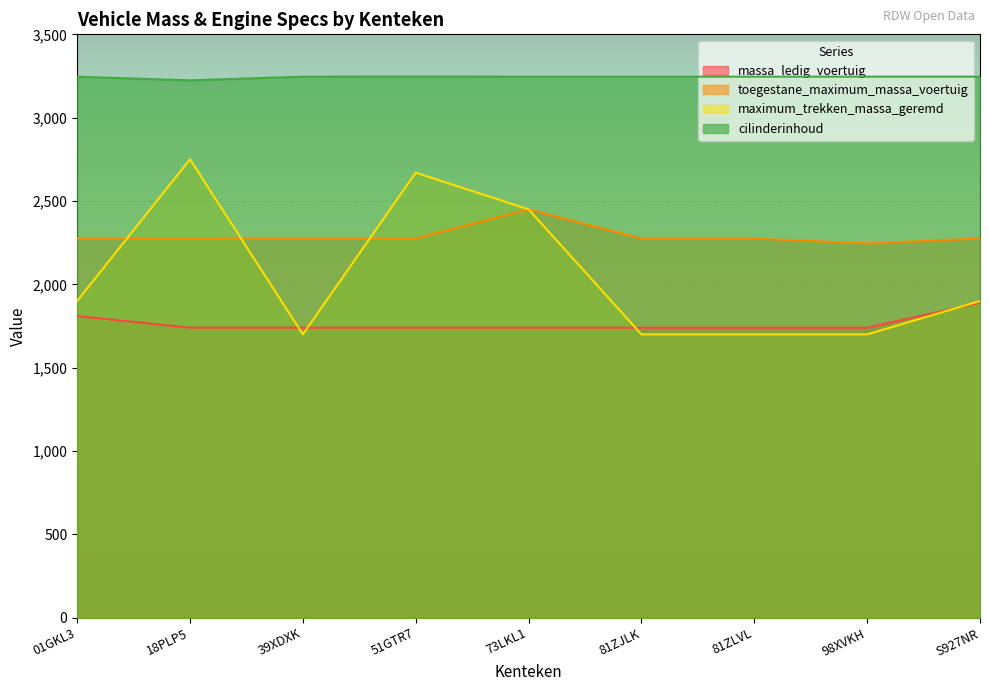

At which label does maximum_trekken_massa_geremd first exceed 1900?

18PLP5